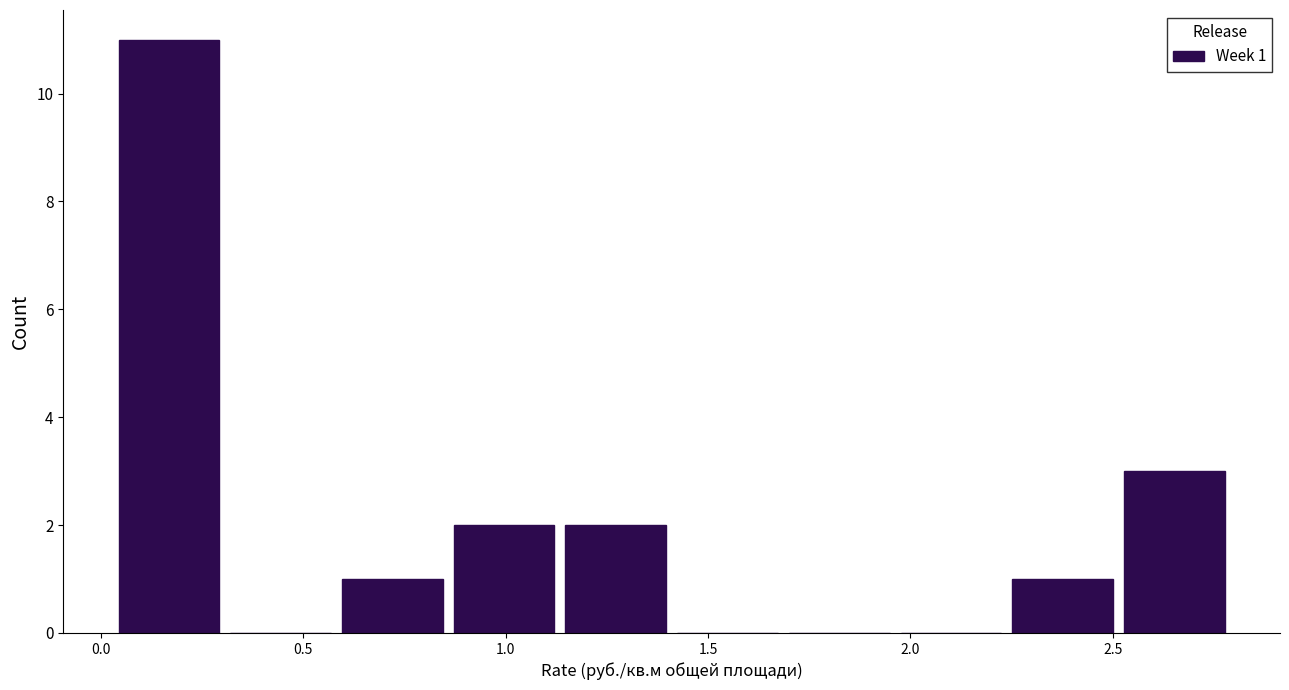

Which range on the x-axis has the tallest bar?

0.05 to 0.30